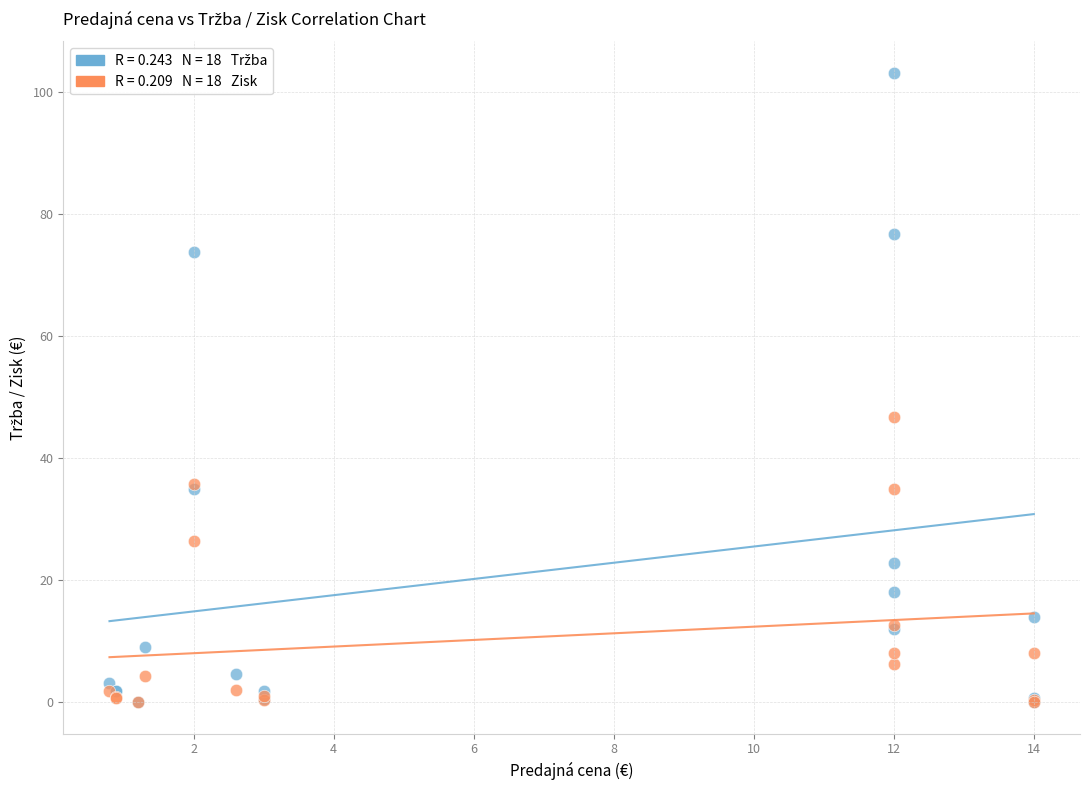

Across all series, what Y value is closest to 51?

46.8